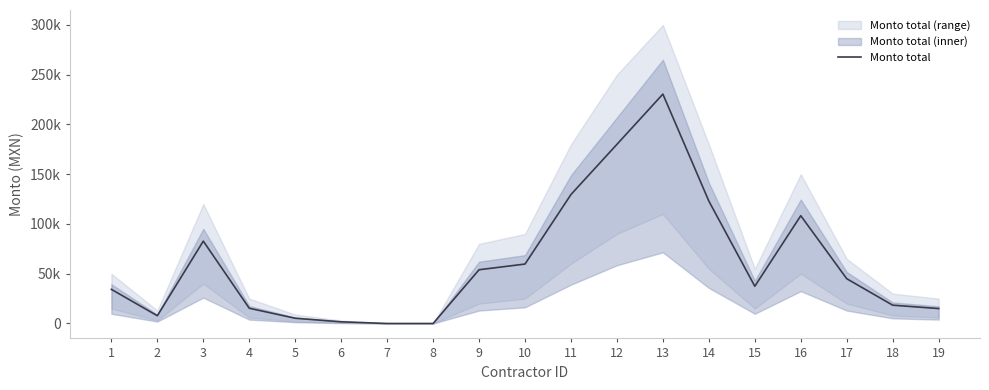

How many categories are shown in the chart?

19